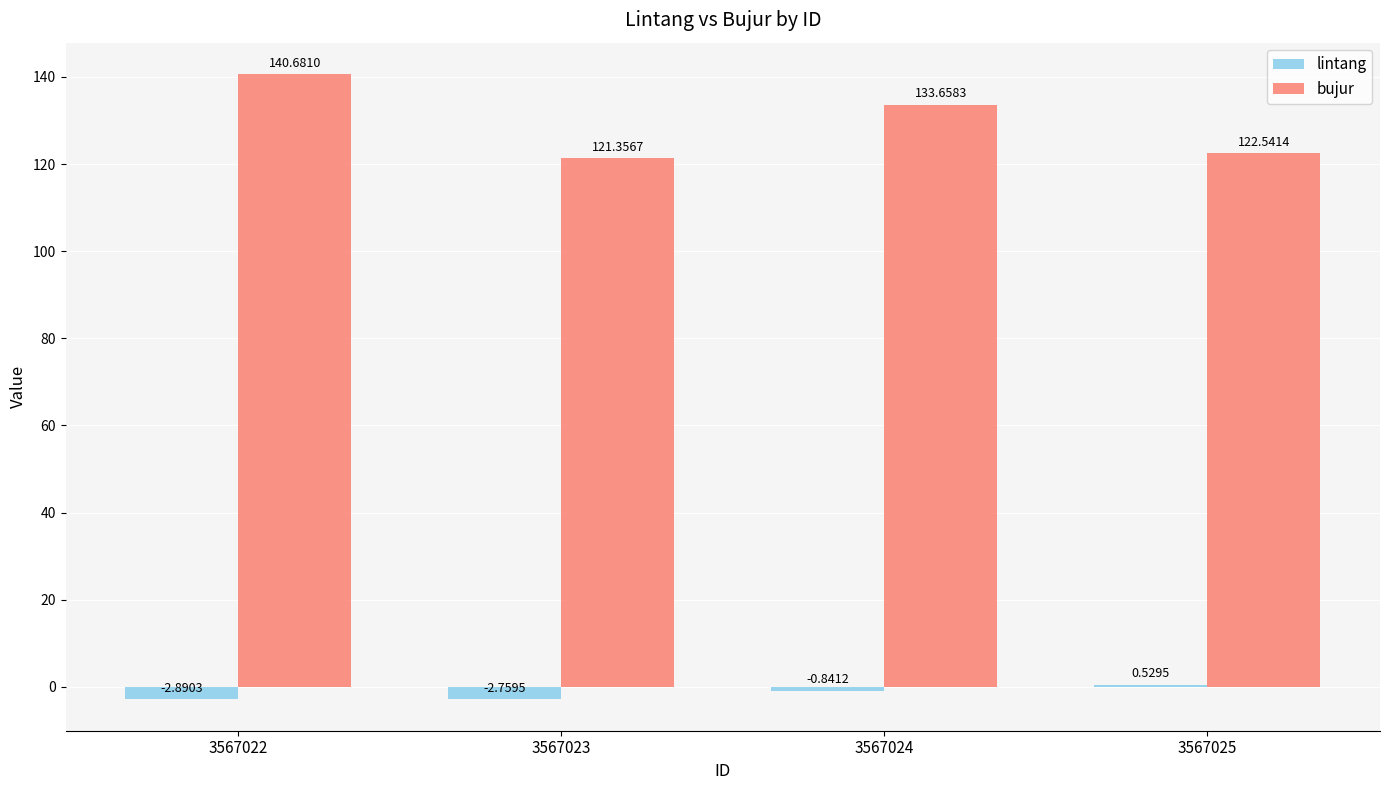

What is the spread (max minus min) of values at 3567025?

122.0